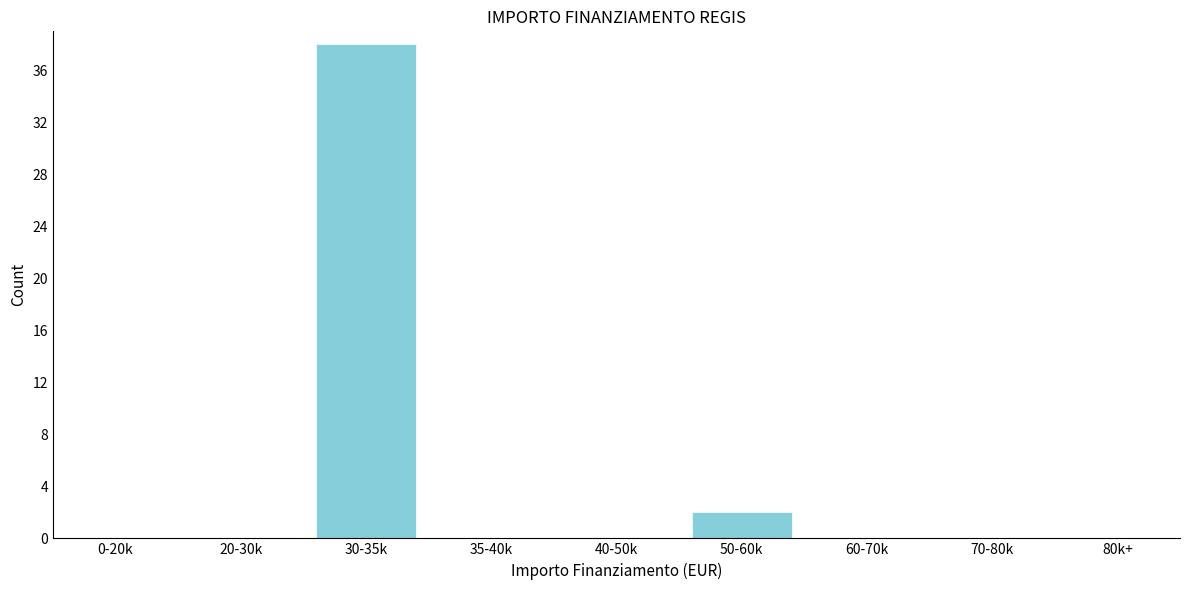

Reading right to left, list all the values displayed in this chart.

80k+=0	70-80k=0	60-70k=0	50-60k=2	40-50k=0	35-40k=0	30-35k=38	20-30k=0	0-20k=0